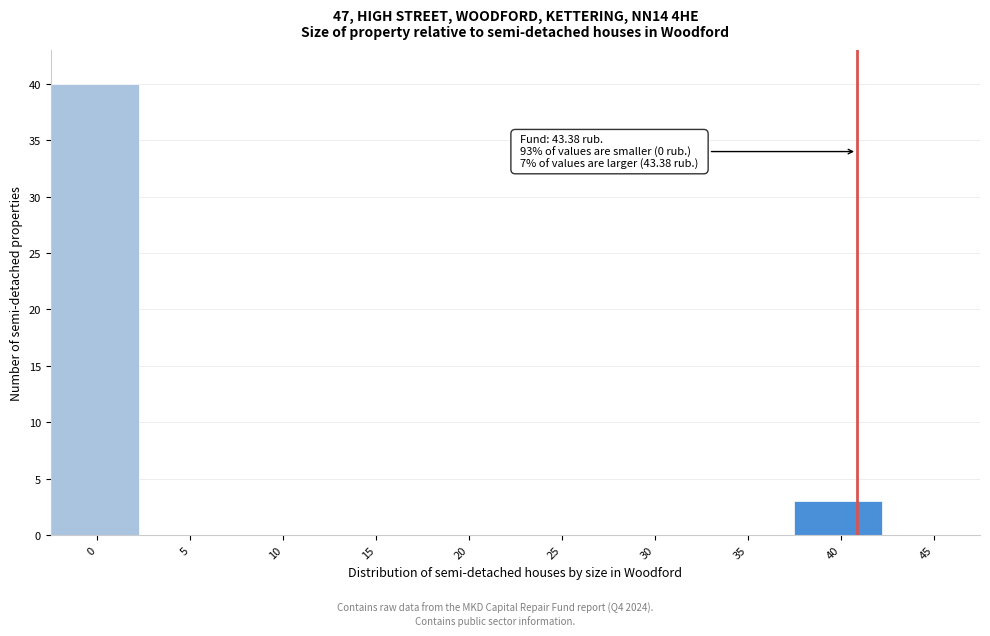

Reading right to left, transcribe all the data shown in this chart.

45=0	40=3	35=0	30=0	25=0	20=0	15=0	10=0	5=0	0=40